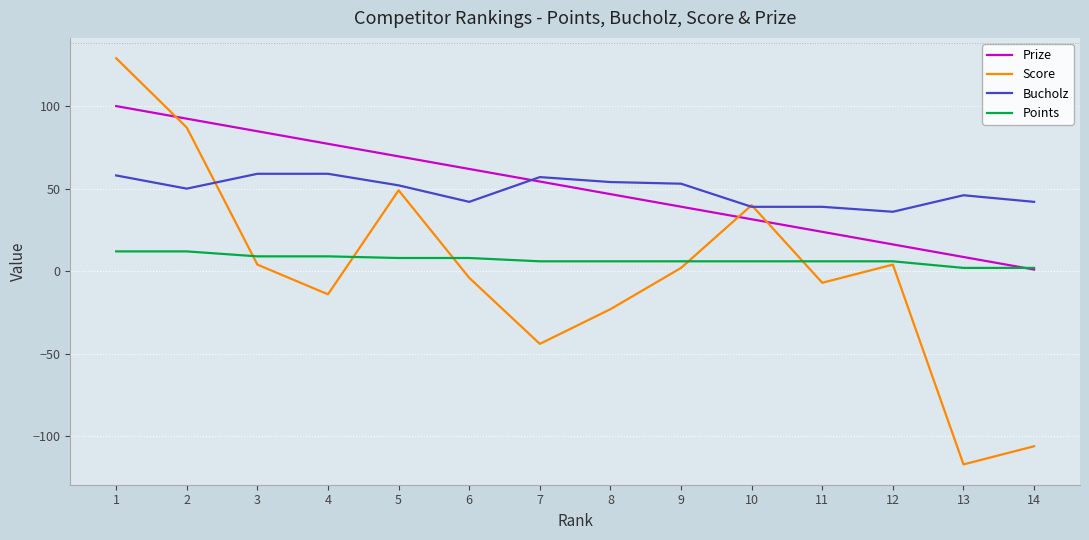

What is the difference between the maximum and minimum values in the Bucholz series?

23.0